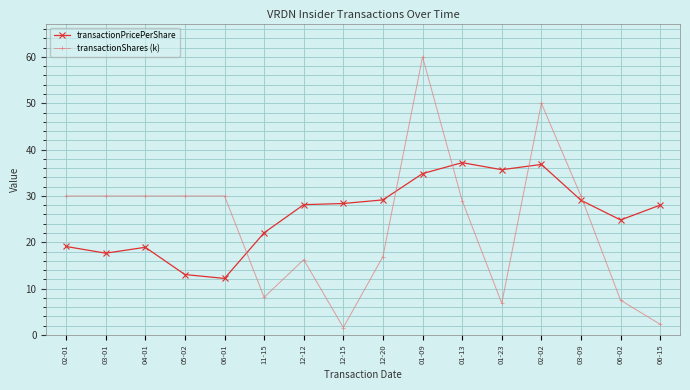

Which series changed the most between 02-01 and 02-02?

transactionShares (k)